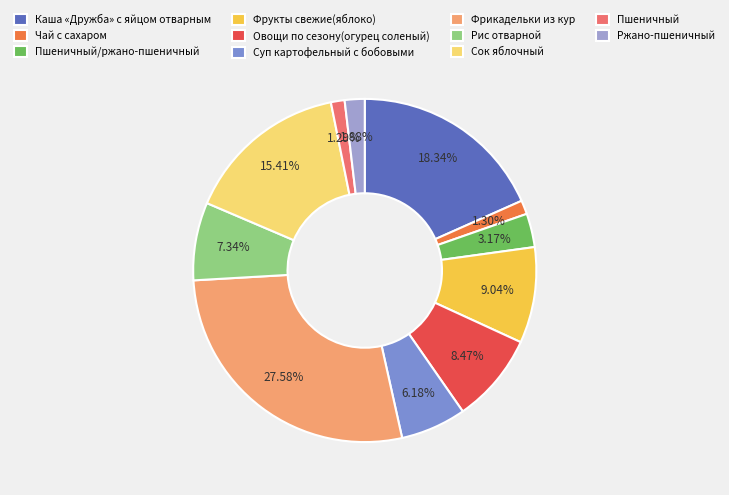

To the nearest percent, what is the difference between the largest and smallest slice percentages?

26%